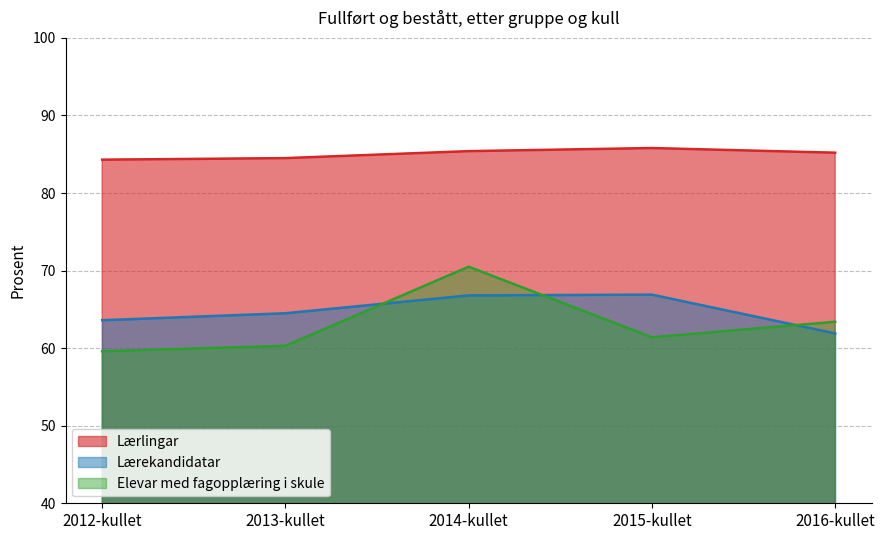

How many data points in Lærlingar are less than 85?

2